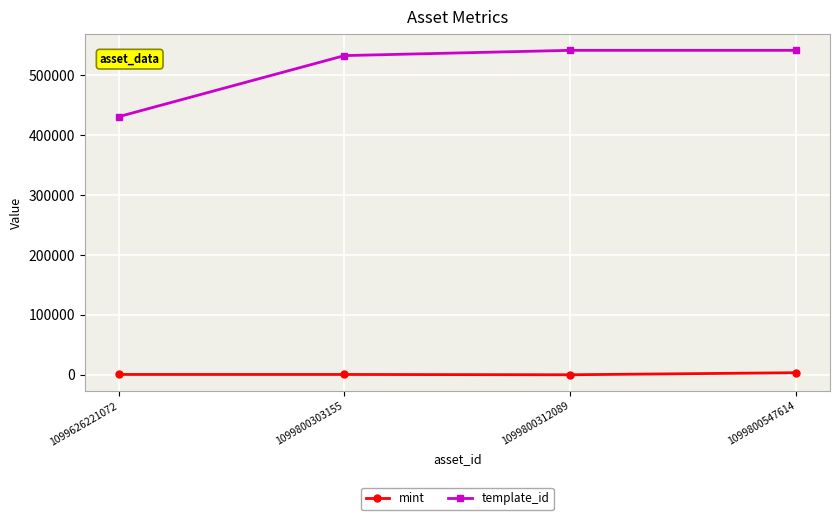

At how many categories does at least one series exceed 438166?

3